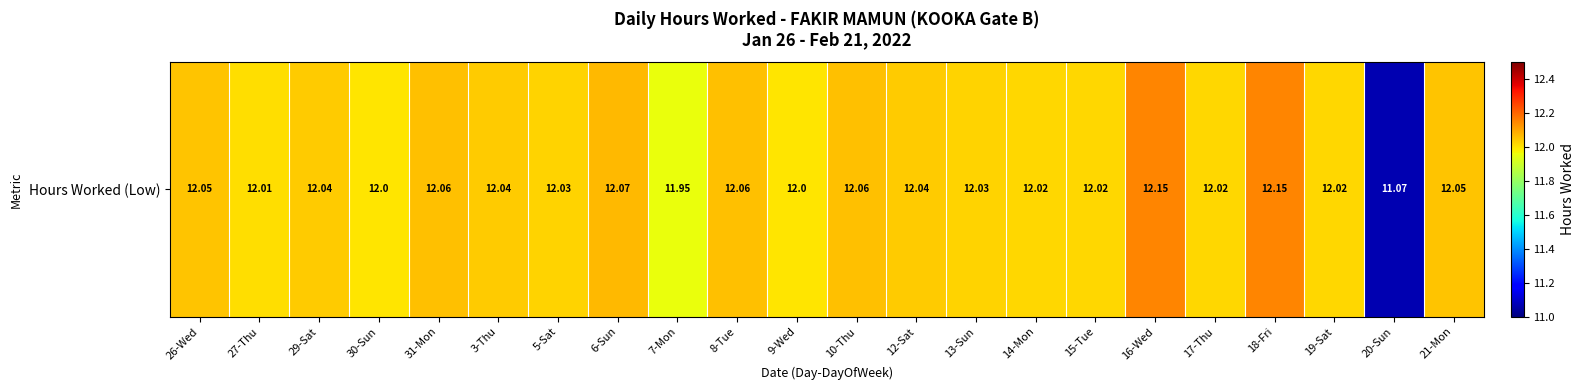

What is the change in value from 26-Wed to 18-Fri?

+0.1